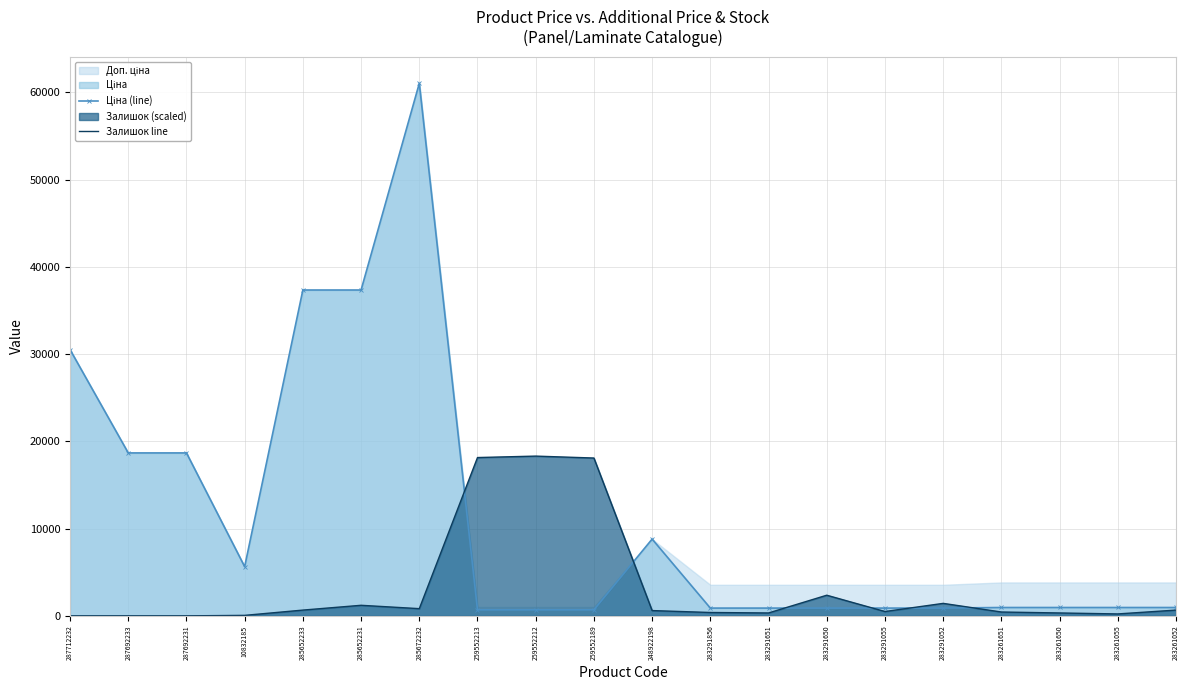

What is the maximum value shown in the chart?

61024.7